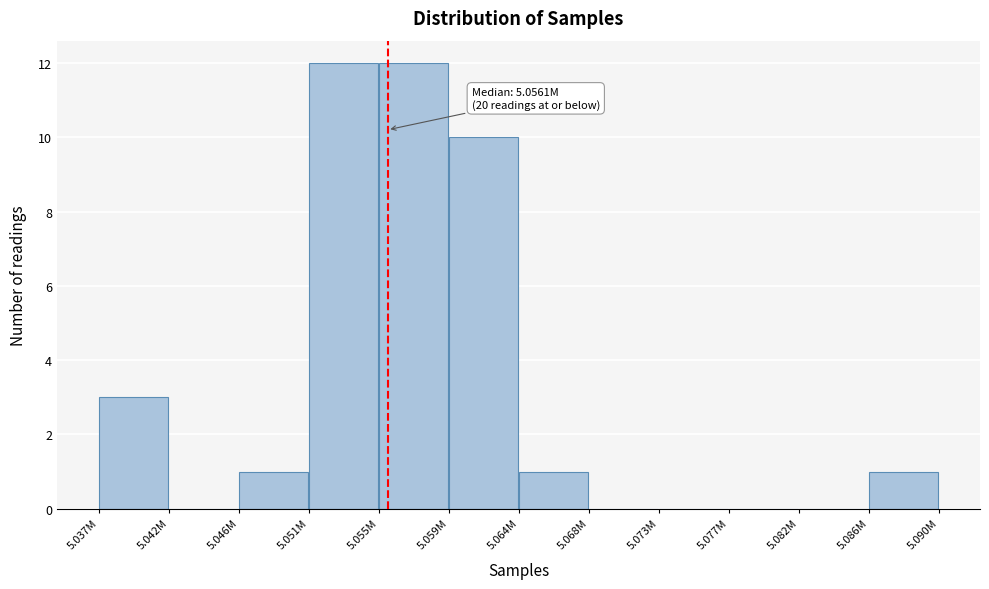

Reading right to left, list all the values displayed in this chart.

5.086M=1	5.082M=0	5.077M=0	5.073M=0	5.068M=0	5.064M=1	5.059M=10	5.055M=12	5.051M=12	5.046M=1	5.042M=0	5.037M=3